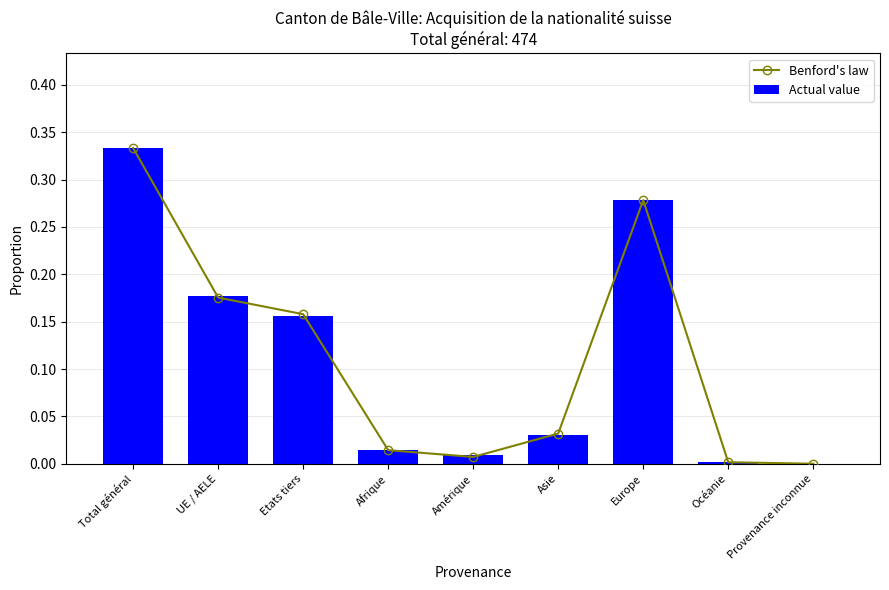

Rank the series at Total général from lowest to highest value.

Benford's law, Actual value